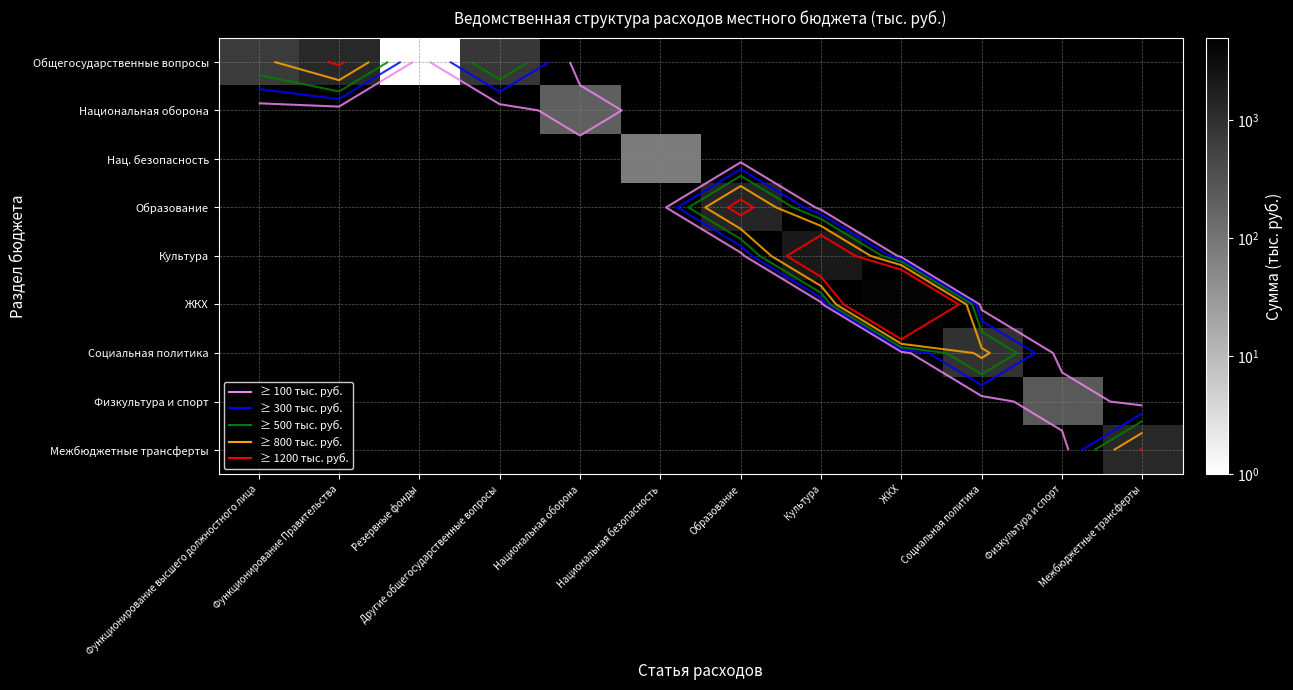

Which series has the widest spread of values?

Общегосударственные вопросы